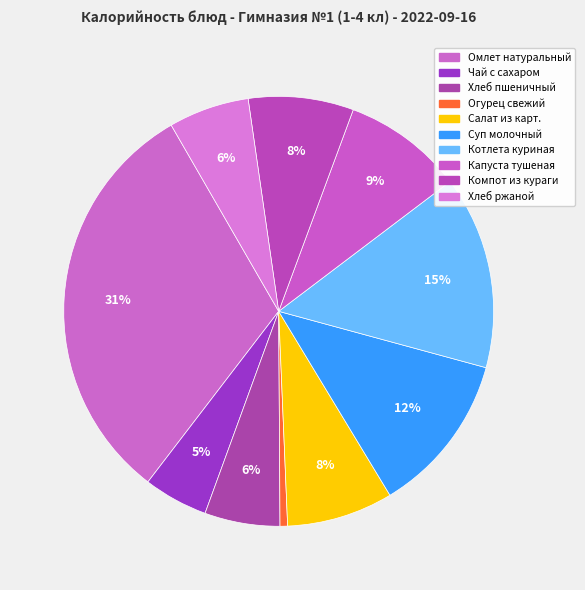

What percentage do Хлеб ржаной and Чай с сахаром together represent?

10.9%